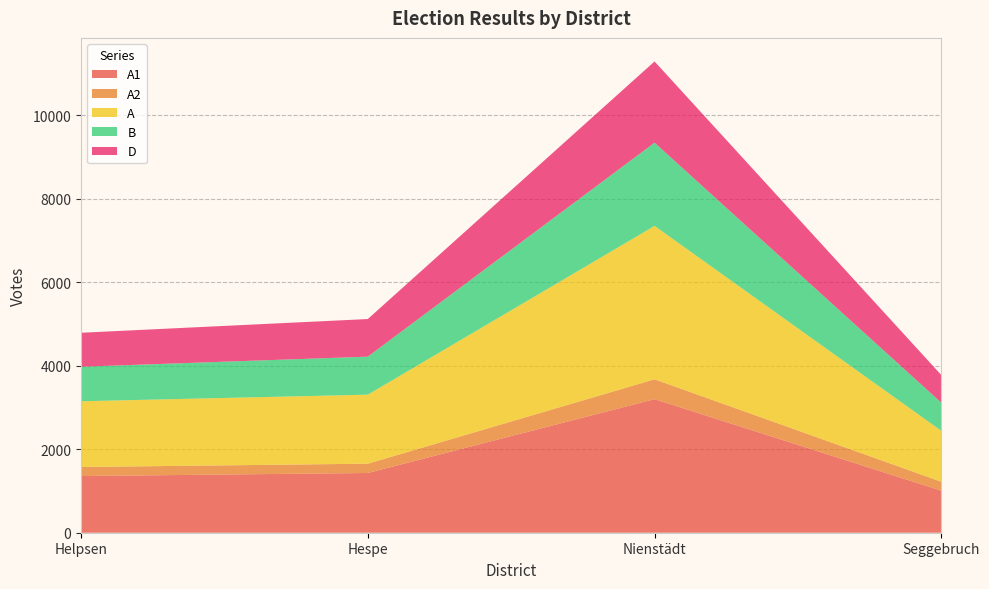

Reading right to left, list all the values displayed in this chart.

A1: Seggebruch=1007	Nienstädt=3200	Hespe=1431	Helpsen=1358
A2: Seggebruch=214	Nienstädt=476	Hespe=223	Helpsen=217
A: Seggebruch=1221	Nienstädt=3676	Hespe=1654	Helpsen=1575
B: Seggebruch=673	Nienstädt=1993	Hespe=911	Helpsen=827
D: Seggebruch=663	Nienstädt=1947	Hespe=901	Helpsen=814